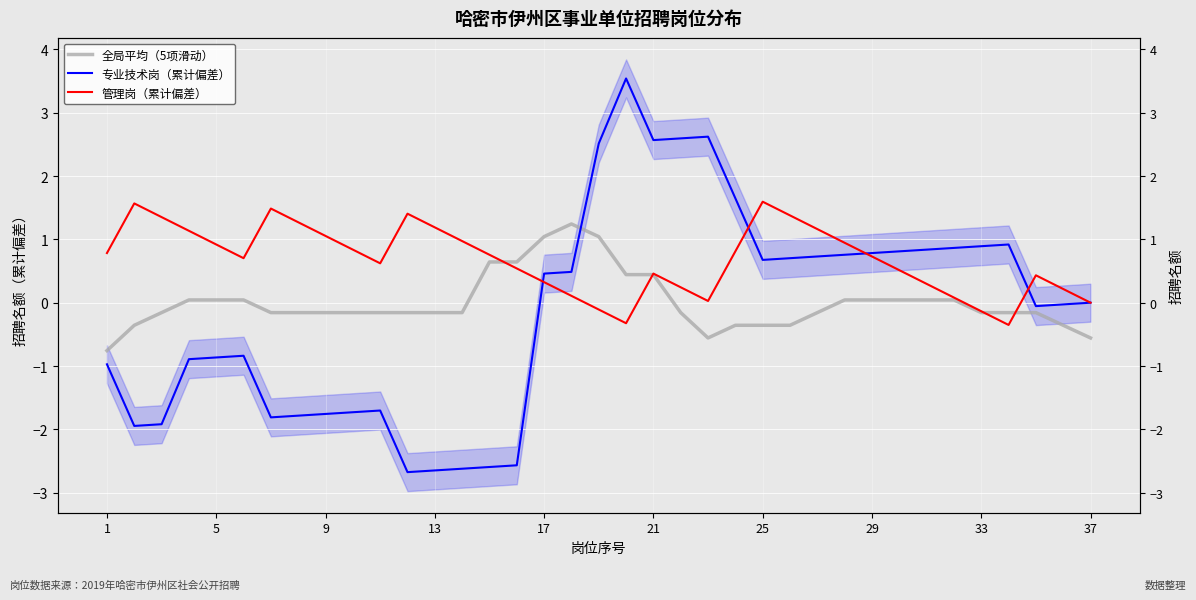

True or false: 管理岗（累计偏差） and 全局平均（5项滑动） cross at least once.

True